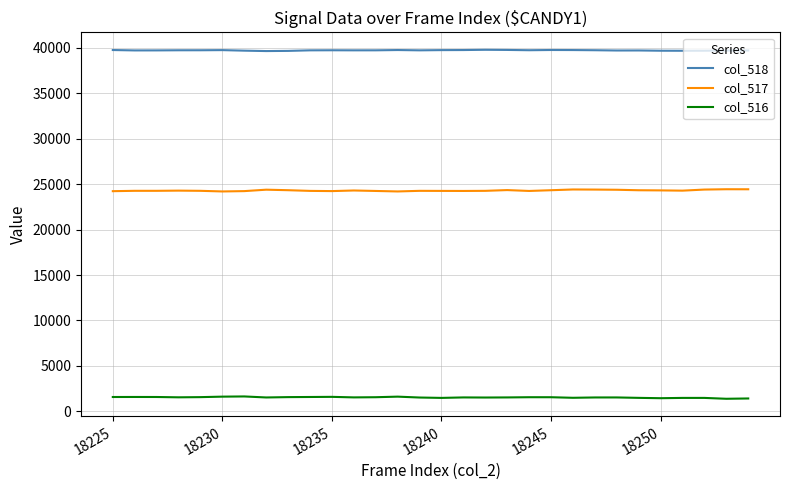

List the series in order of their overall mean, lowest first.

col_516, col_517, col_518